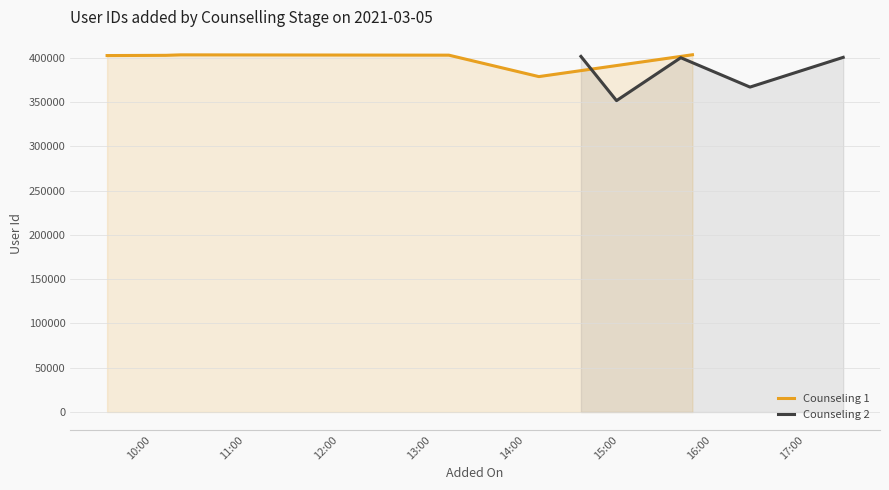

Does the chart have visible grid lines?

Yes